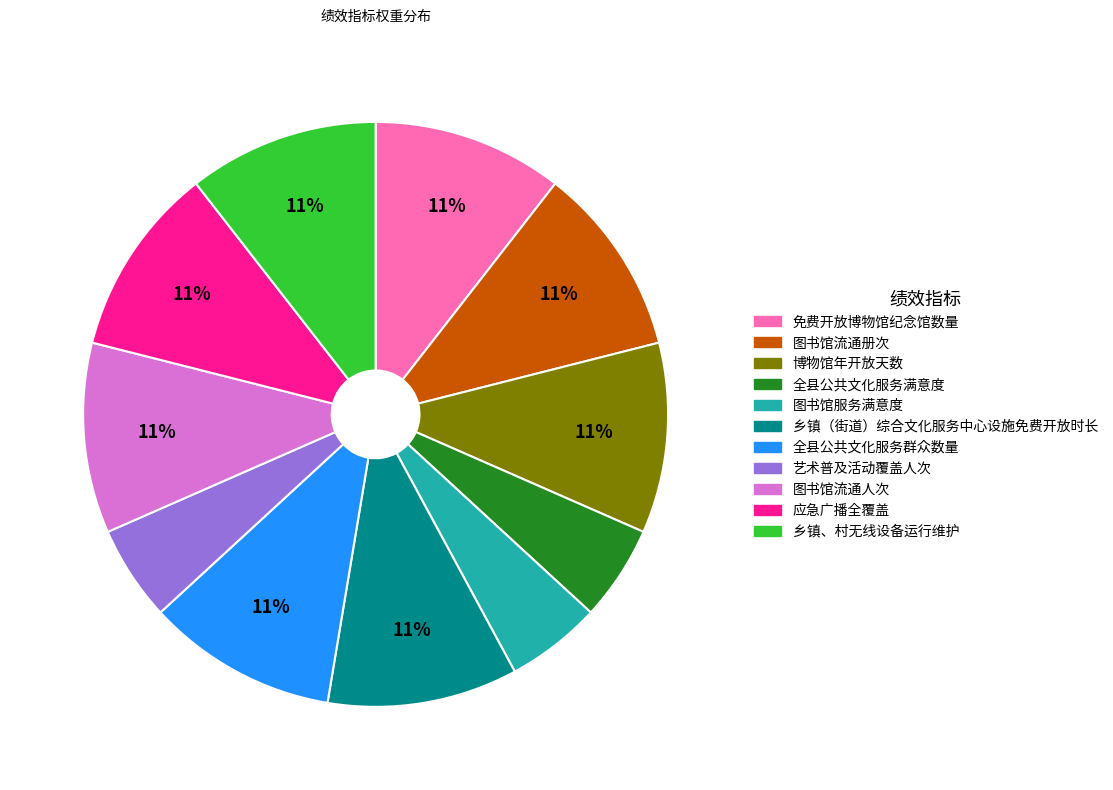

To the nearest percent, what is the combined percentage of 图书馆流通册次 and 全县公共文化服务满意度?

16%